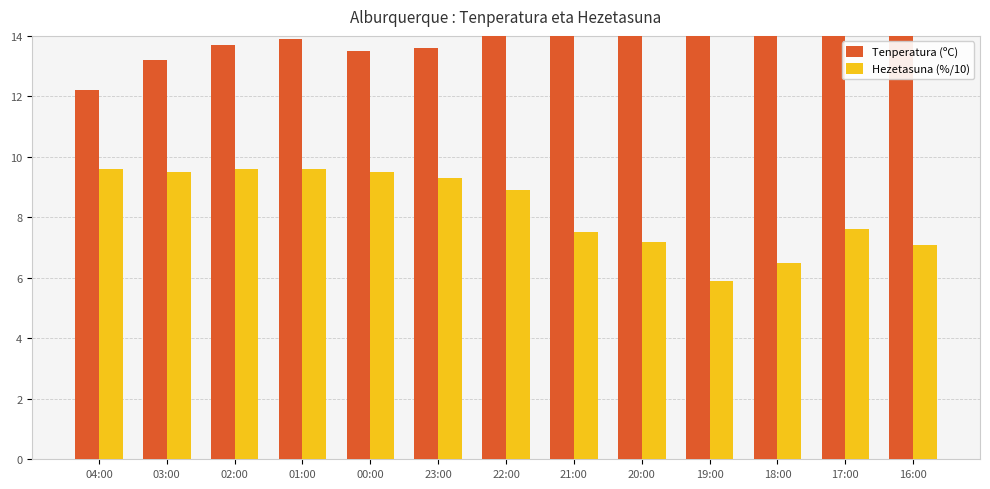

Between 21:00 and 22:00, which is larger?

21:00